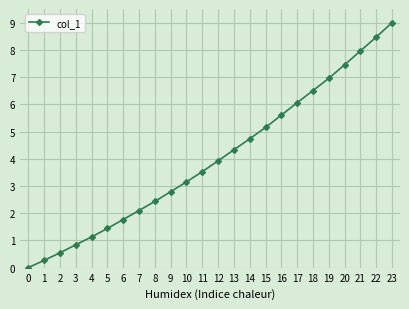

List the labels in order of value, largest first.

23, 22, 21, 20, 19, 18, 17, 16, 15, 14, 13, 12, 11, 10, 9, 8, 7, 6, 5, 4, 3, 2, 1, 0